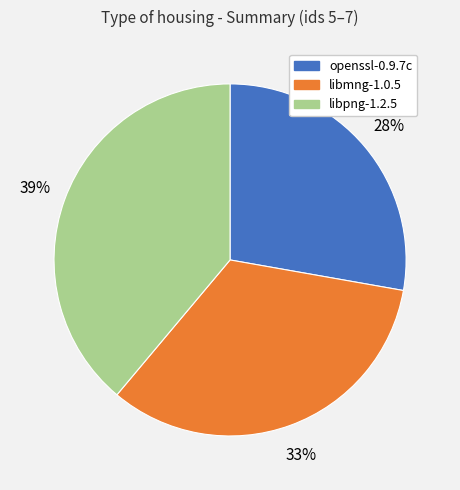

To the nearest percent, what is the combined percentage of libmng-1.0.5 and openssl-0.9.7c?

61%